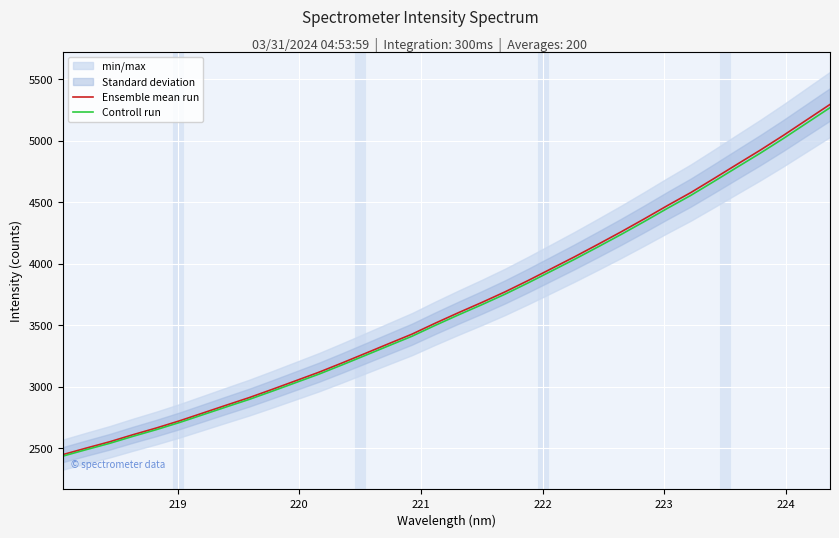

Reading right to left, what are all the values shown in this chart?

Ensemble mean run: 5294.0	5168.7	5043.3	4922.8	4807.5	4691.3	4576.9	4471.9	4363.5	4257.7	4155.6	4055.3	3958.6	3862.2	3769.4	3683.2	3600.4	3515.0	3426.1	3348.3	3270.1	3192.2	3116.6	3047.0	2977.7	2910.0	2847.6	2784.2	2720.9	2662.5	2608.1	2550.8	2499.7	2447.1
Controll run: 5267.5	5142.9	5018.1	4898.2	4783.4	4667.9	4554.0	4449.5	4341.7	4236.4	4134.8	4035.0	3938.8	3842.9	3750.6	3664.8	3582.4	3497.4	3408.9	3331.6	3253.7	3176.3	3101.0	3031.8	2962.8	2895.4	2833.3	2770.2	2707.3	2649.1	2595.0	2538.0	2487.2	2434.8